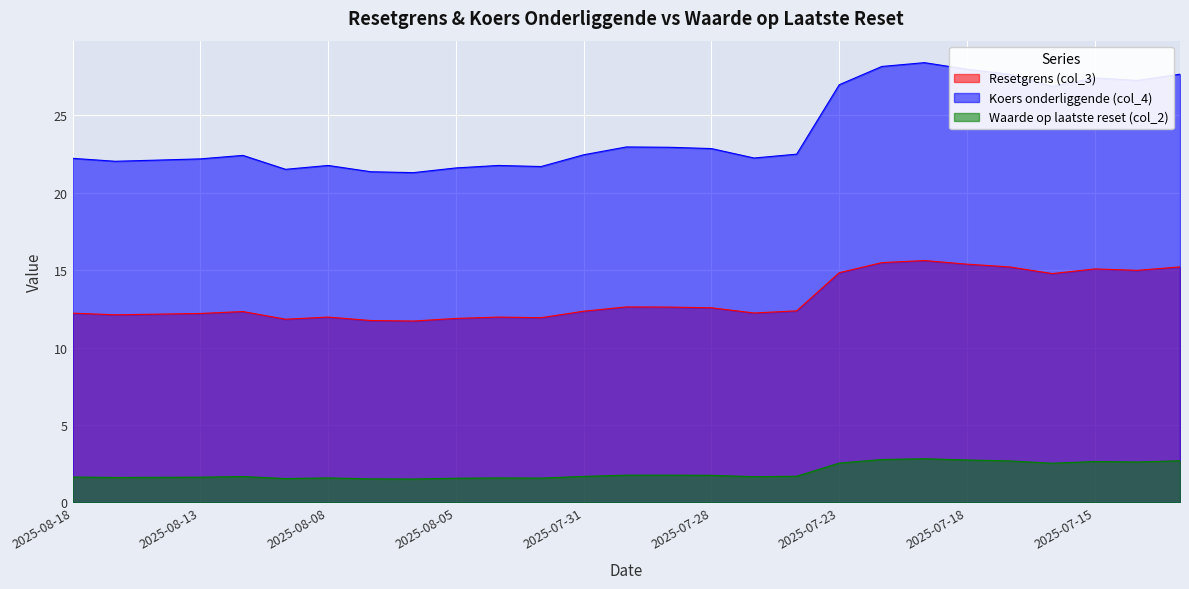

What is the label of the 21st point from the left?

2025-07-21